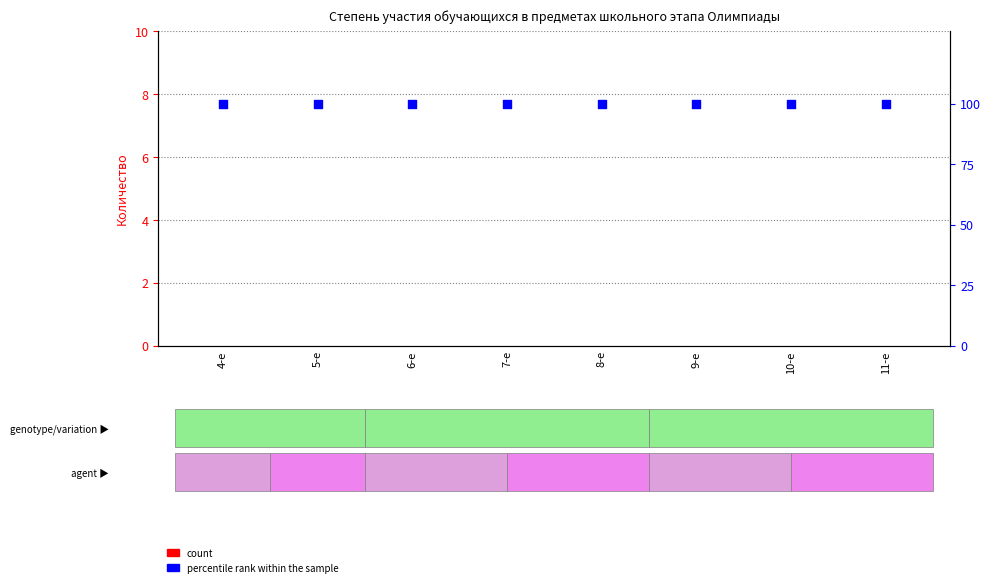

Which series reaches the maximum Y coordinate?

percentile rank within the sample